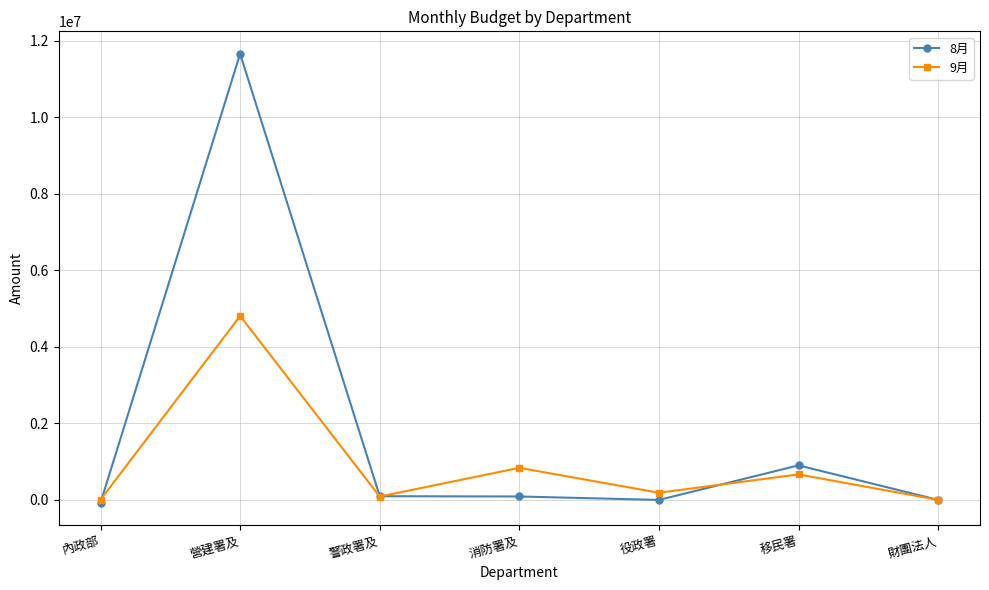

What position from the left is 消防署及?

4